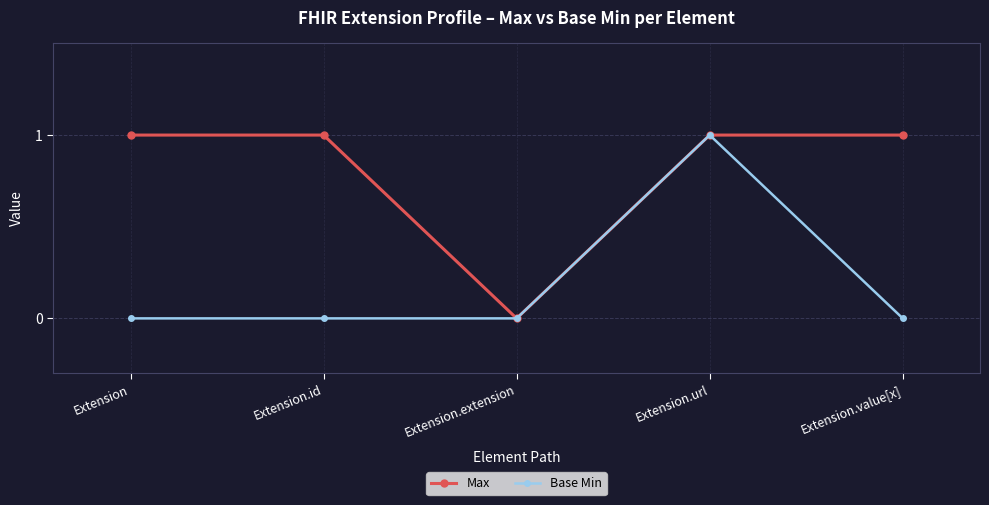

What is the sum of all Base Min values?

1